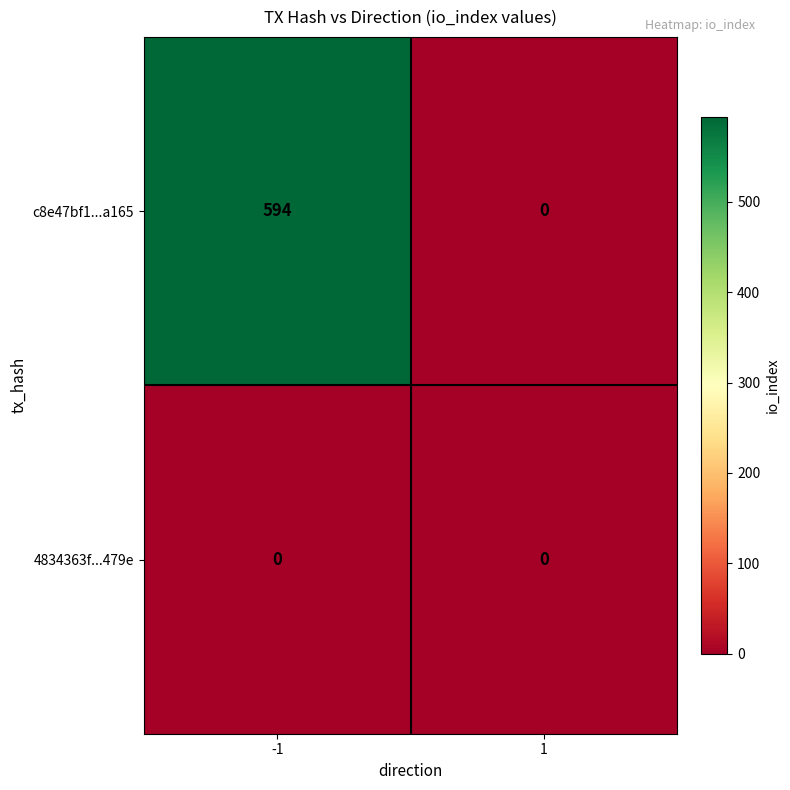

Reading left to right, extract all data points from this chart.

c8e47bf1...a165: 594	0
4834363f...479e: 0	0